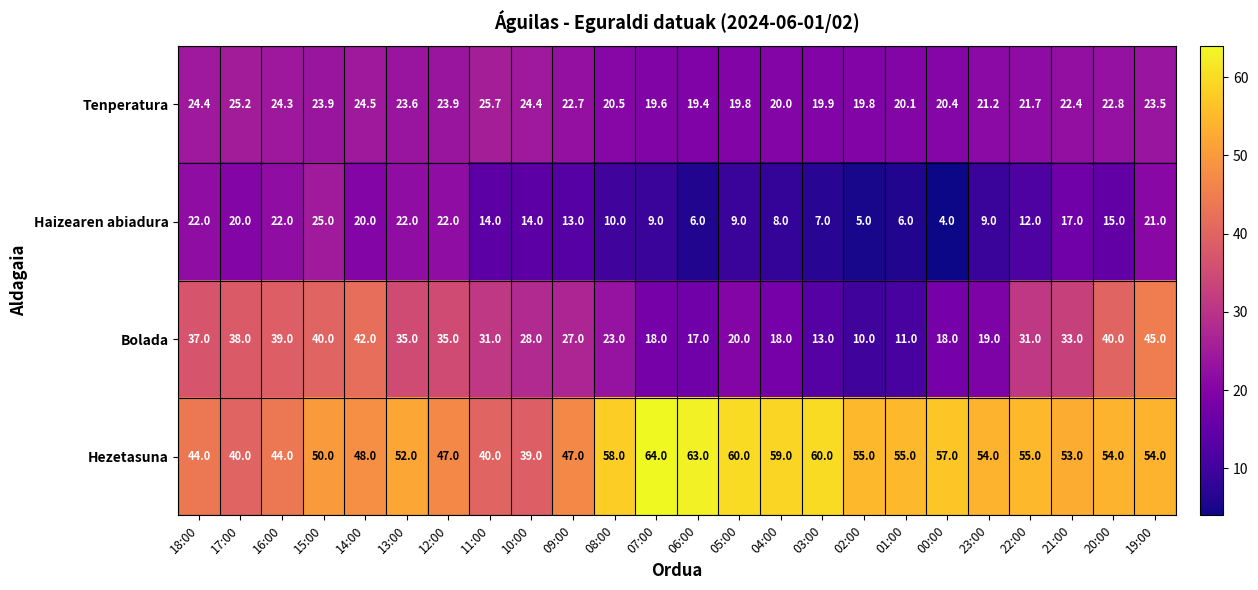

What is the difference between the Bolada values at 22:00 and 08:00?

8.0